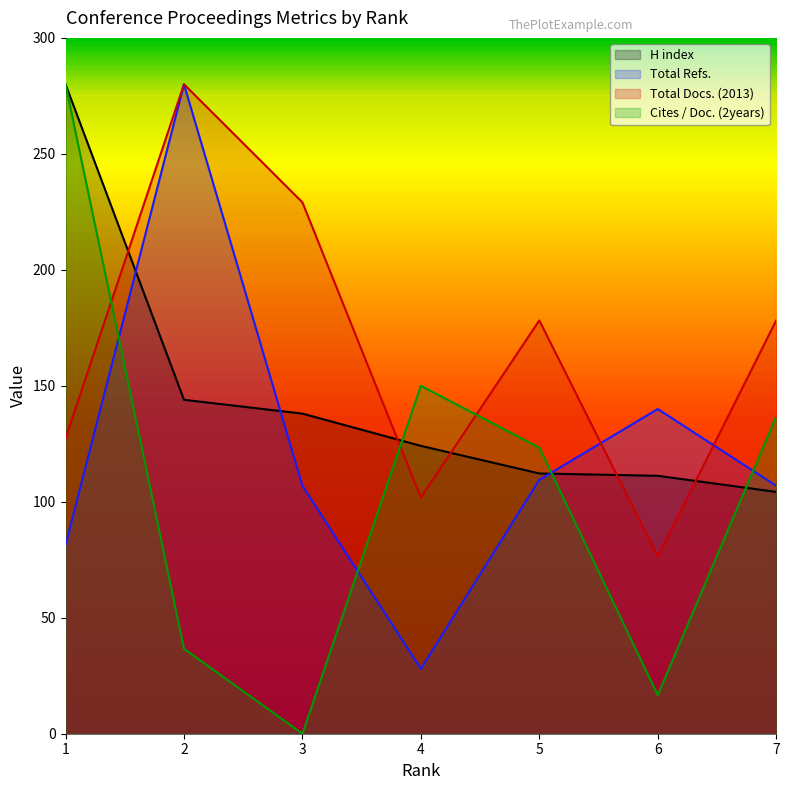

At which category is the sum across all series the highest?

1